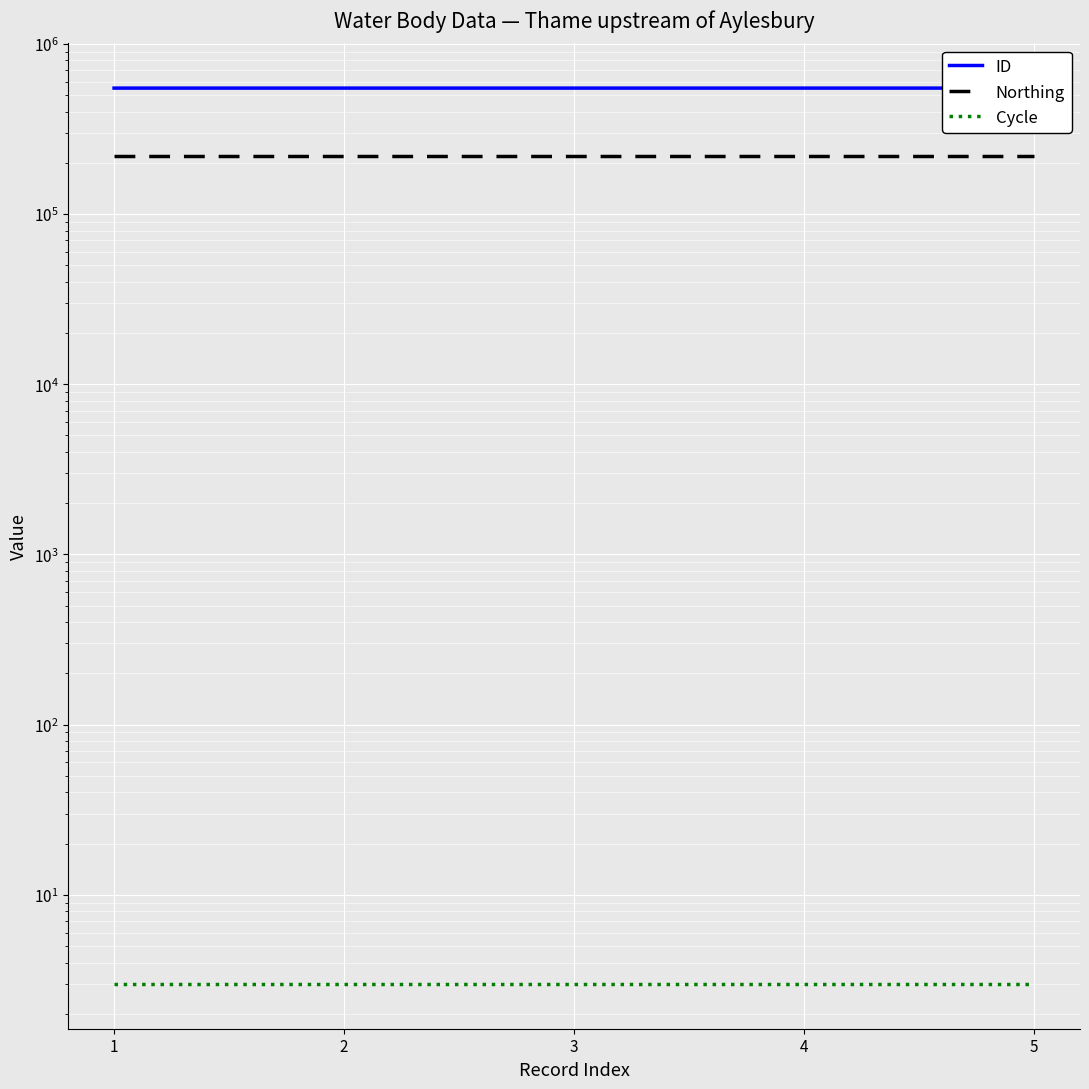

What is the value of the ID point at the 1st from the left?

549226